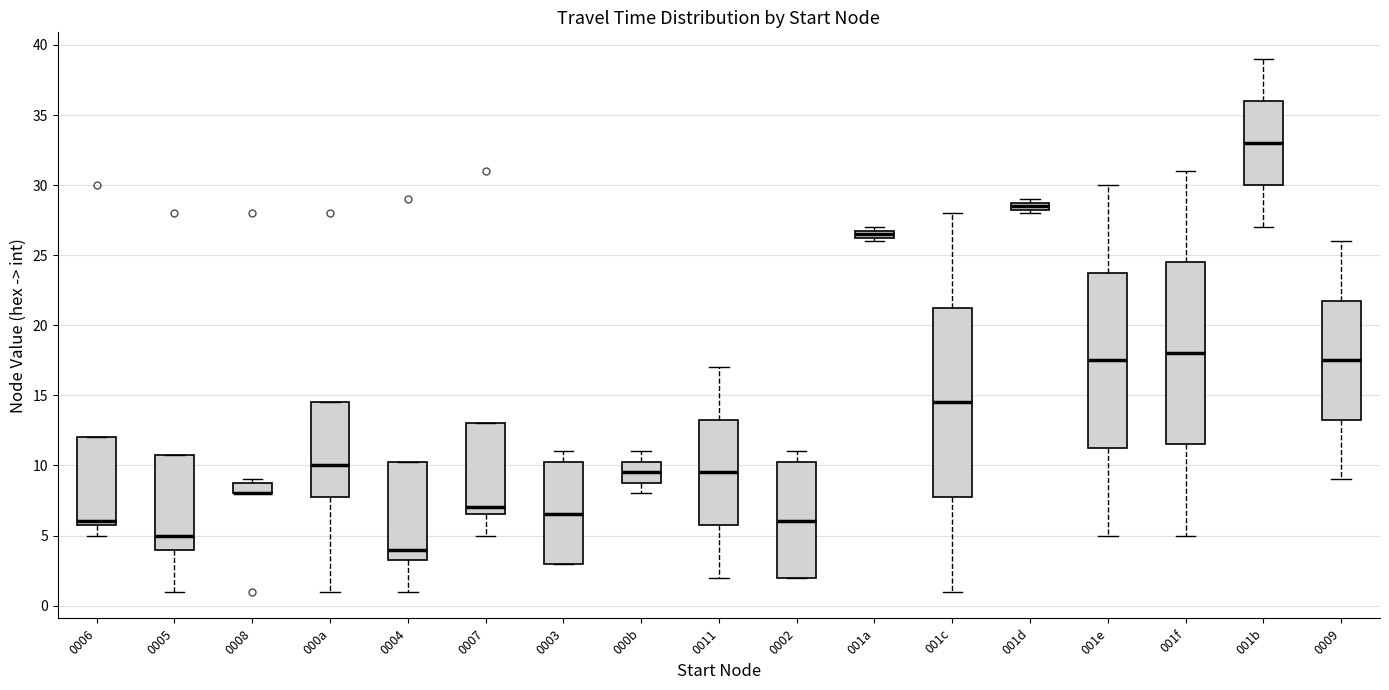

Where is the lower edge of the box for 0006 on the y-axis? The values are not printed on the chart, so give them approximately, as read against the axis.

6.0